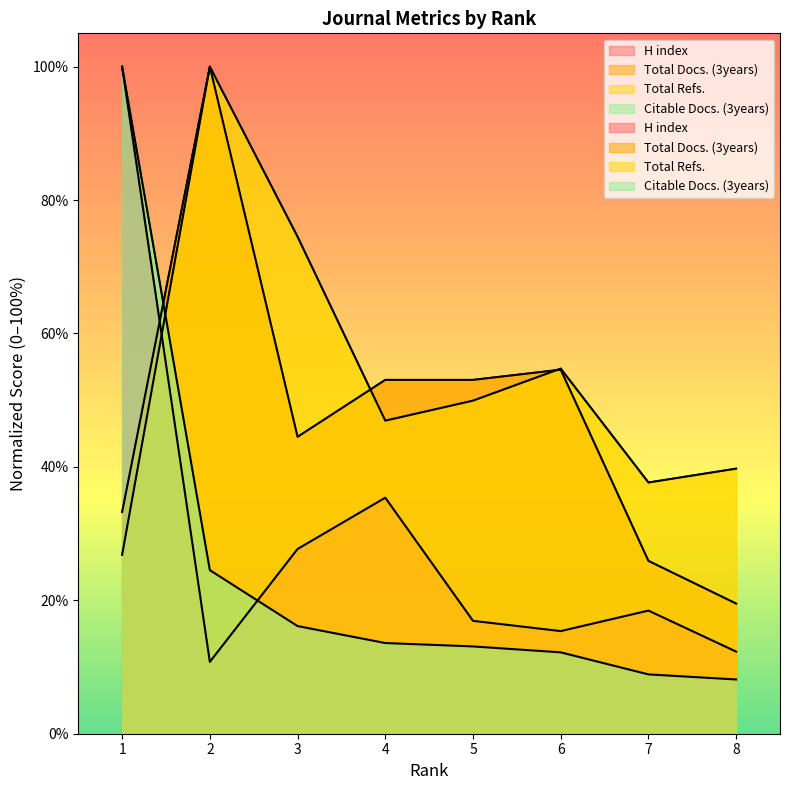

What is the total value across all series at 4?

149.0